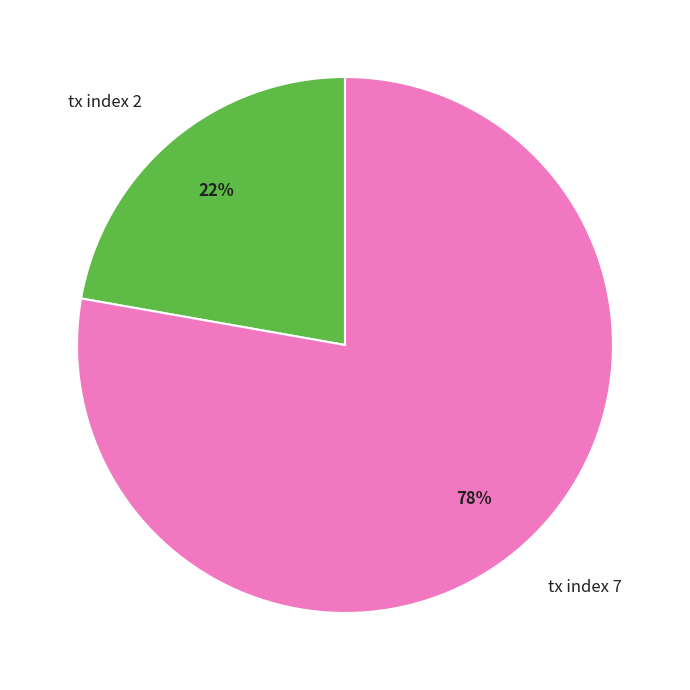

To the nearest percent, what portion does tx index 2 represent?

22%